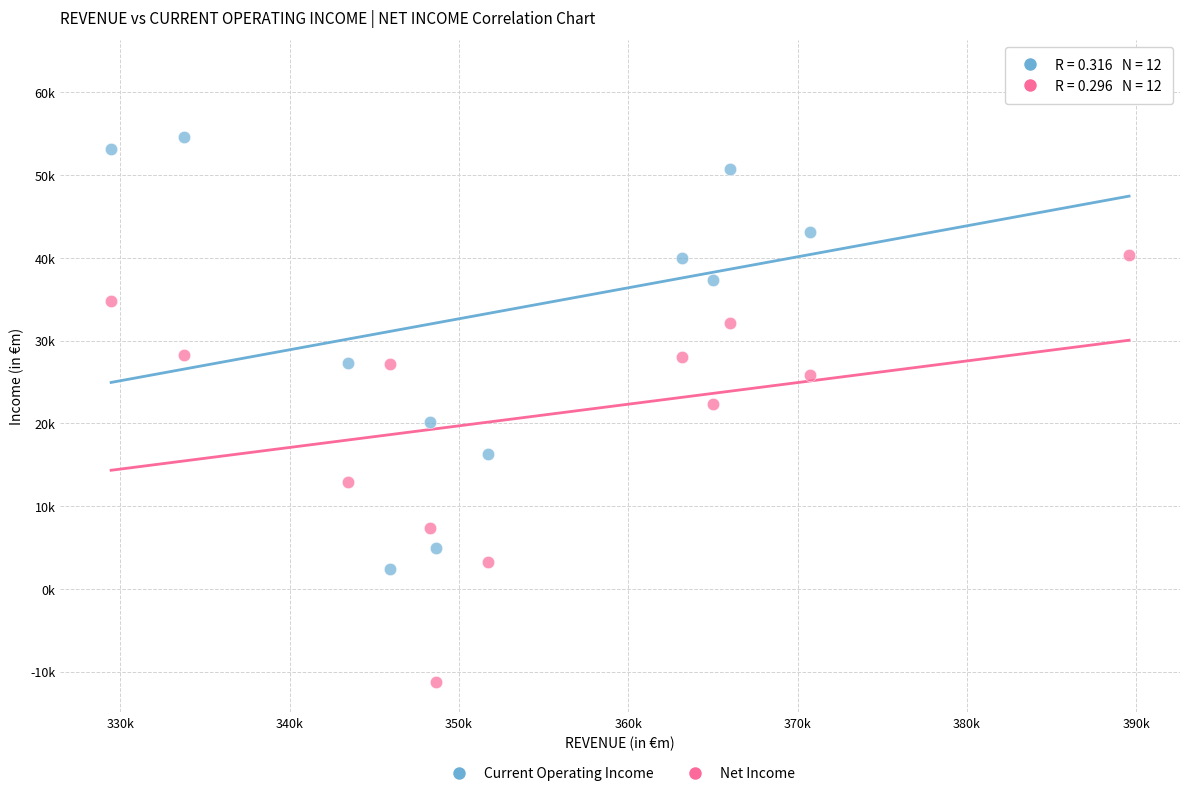

What are all the series names shown in the legend?

Current Operating Income, Net Income